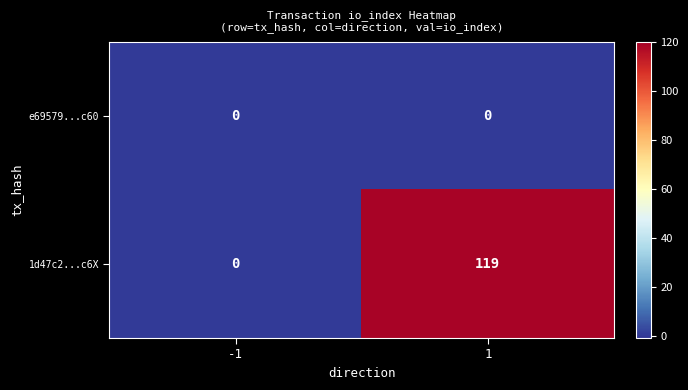

The value of e69579...c60 at 1 is 0. True or false?

True